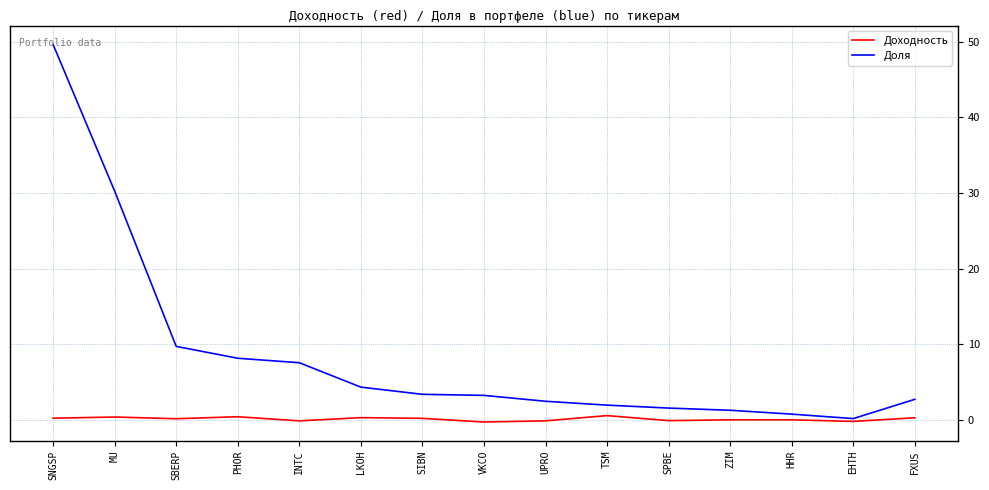

Is the value of Доходность at SBERP greater than the value of Доля at SBERP?

No